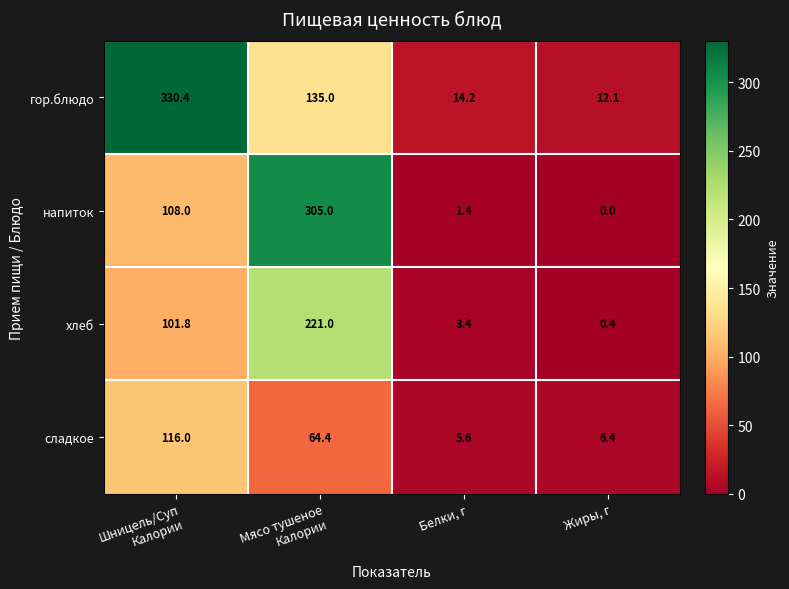

Reading left to right, what are all the values shown in this chart?

гор.блюдо: 330.4	135.0	14.2	12.1
напиток: 108.0	305.0	1.4	0.0
хлеб: 101.8	221.0	3.4	0.4
сладкое: 116.0	64.4	5.6	6.4